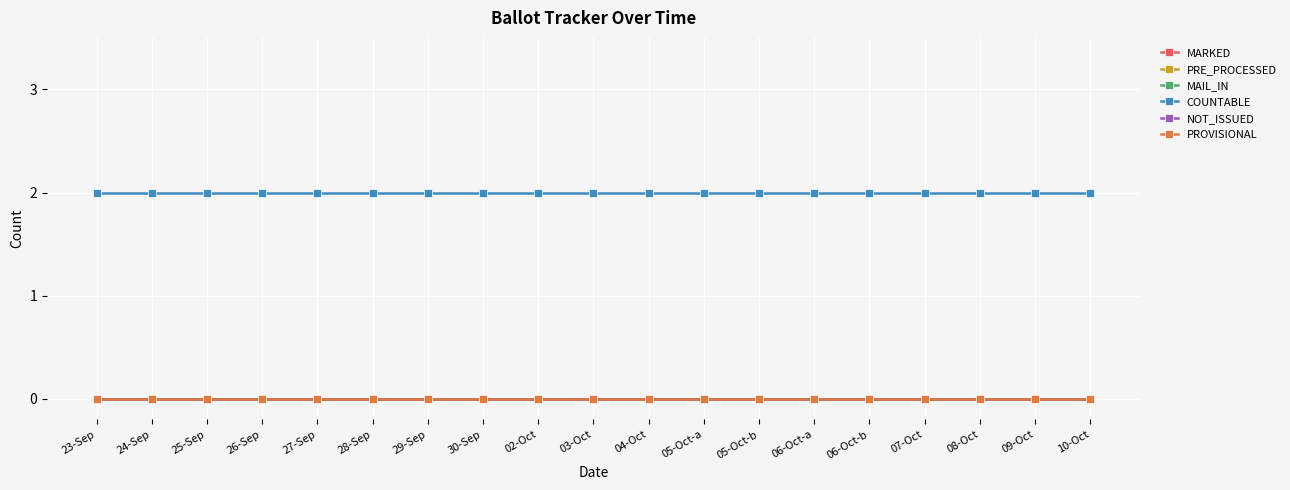

Is this an area chart (filled region under the line)?

No